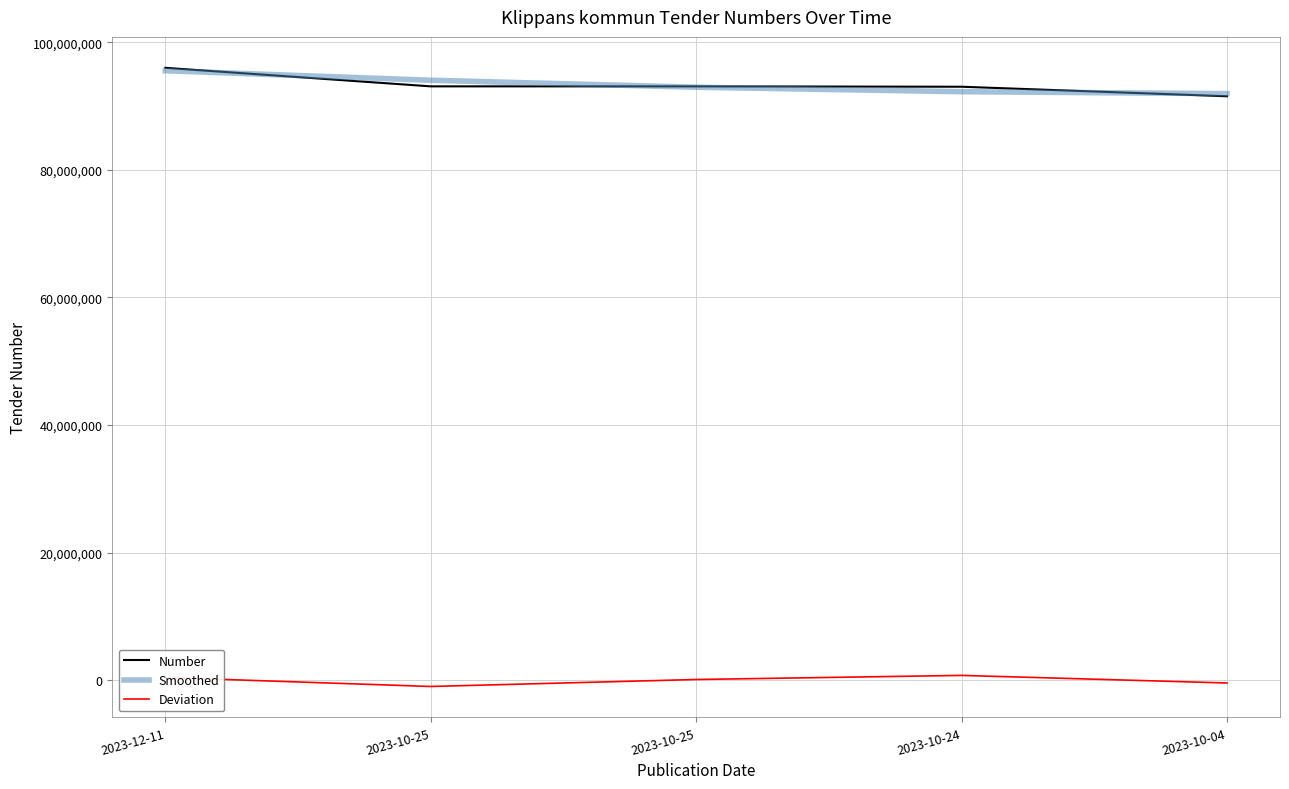

Count the number of data series in this chart.

3